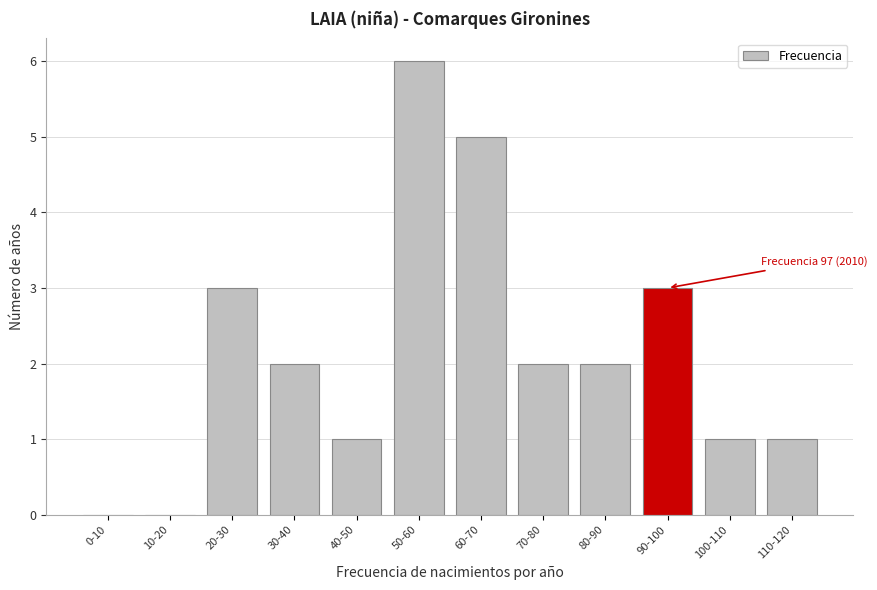

Reading right to left, transcribe all the data shown in this chart.

110-120=1	100-110=1	90-100=3	80-90=2	70-80=2	60-70=5	50-60=6	40-50=1	30-40=2	20-30=3	10-20=0	0-10=0